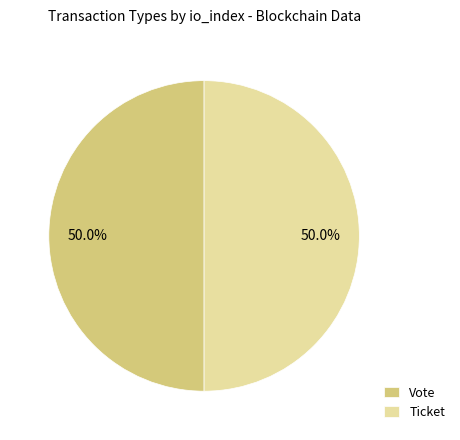

Approximately how many times larger is the value at Ticket compared to Vote?

1.0